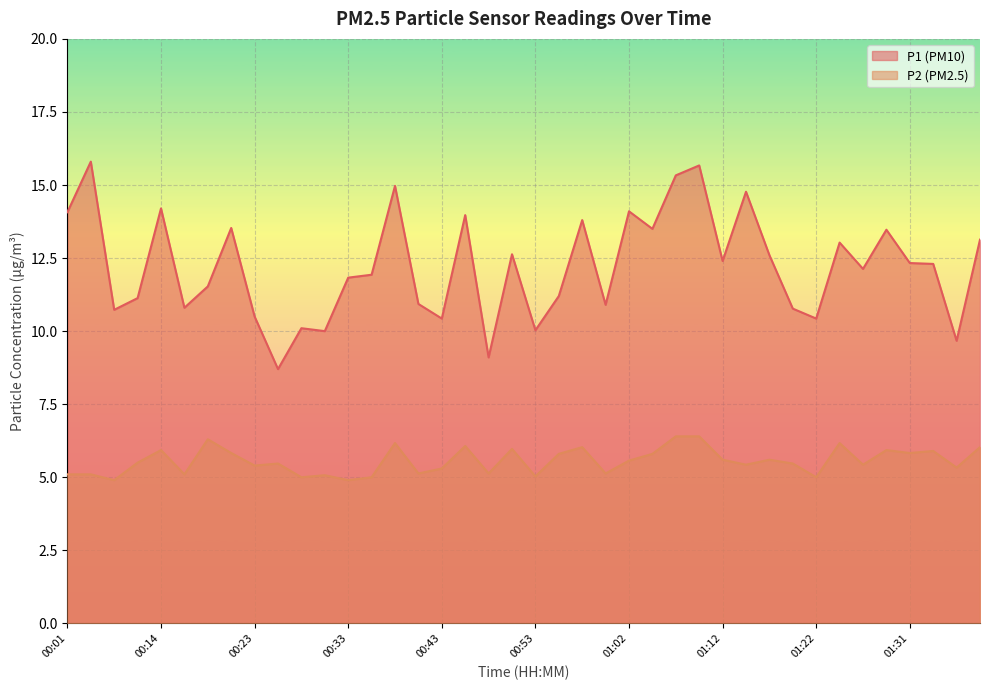

What is the total value across all series at 01:00?

16.0